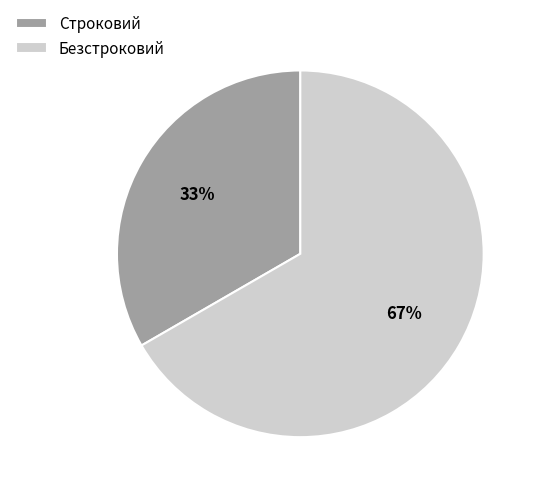

To the nearest percent, what is the average slice percentage?

50%